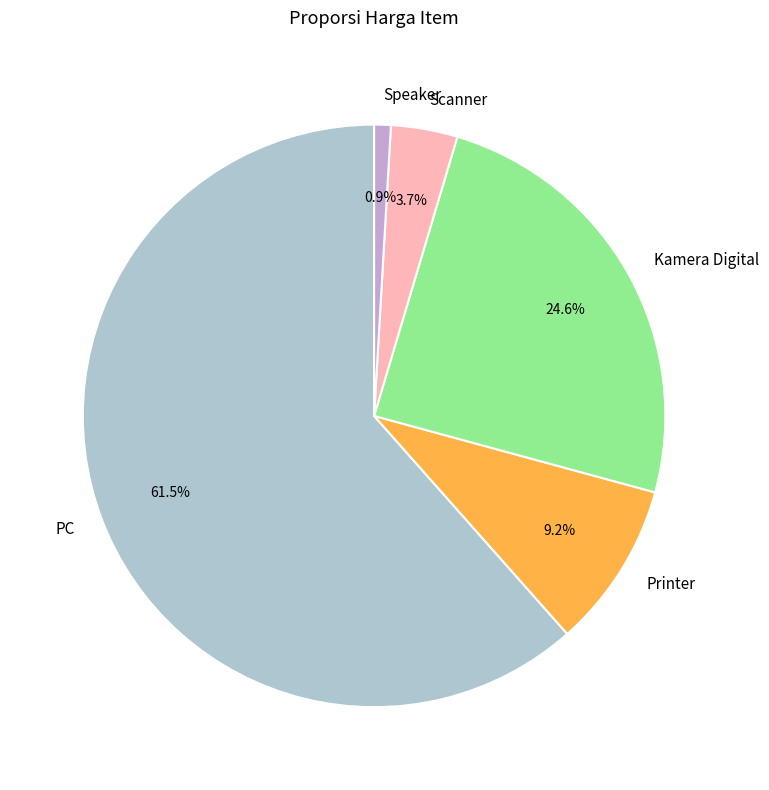

What percentage is the Printer slice, to the nearest percent?

9%